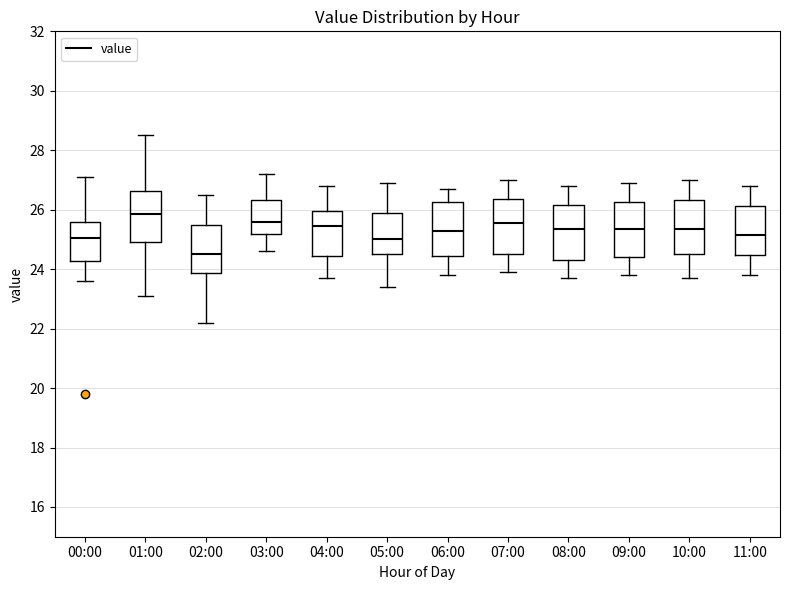

Reading left to right, transcribe this box plot: for each box, give where its median line is, the range the box spans, and where its two whiskers end, as read against the y-axis. The values are not printed on the chart, so give them approximately, as read against the axis.

00:00: median 25.0, box 24.2 to 25.6, whiskers 23.6 to 27.2
01:00: median 25.8, box 25.0 to 26.6, whiskers 23.2 to 28.6
02:00: median 24.6, box 23.8 to 25.4, whiskers 22.2 to 26.6
03:00: median 25.6, box 25.2 to 26.4, whiskers 24.6 to 27.2
04:00: median 25.4, box 24.4 to 26.0, whiskers 23.8 to 26.8
05:00: median 25.0, box 24.6 to 25.8, whiskers 23.4 to 27.0
06:00: median 25.4, box 24.4 to 26.2, whiskers 23.8 to 26.8
07:00: median 25.6, box 24.6 to 26.4, whiskers 24.0 to 27.0
08:00: median 25.4, box 24.4 to 26.2, whiskers 23.8 to 26.8
09:00: median 25.4, box 24.4 to 26.2, whiskers 23.8 to 27.0
10:00: median 25.4, box 24.6 to 26.4, whiskers 23.8 to 27.0
11:00: median 25.2, box 24.4 to 26.2, whiskers 23.8 to 26.8